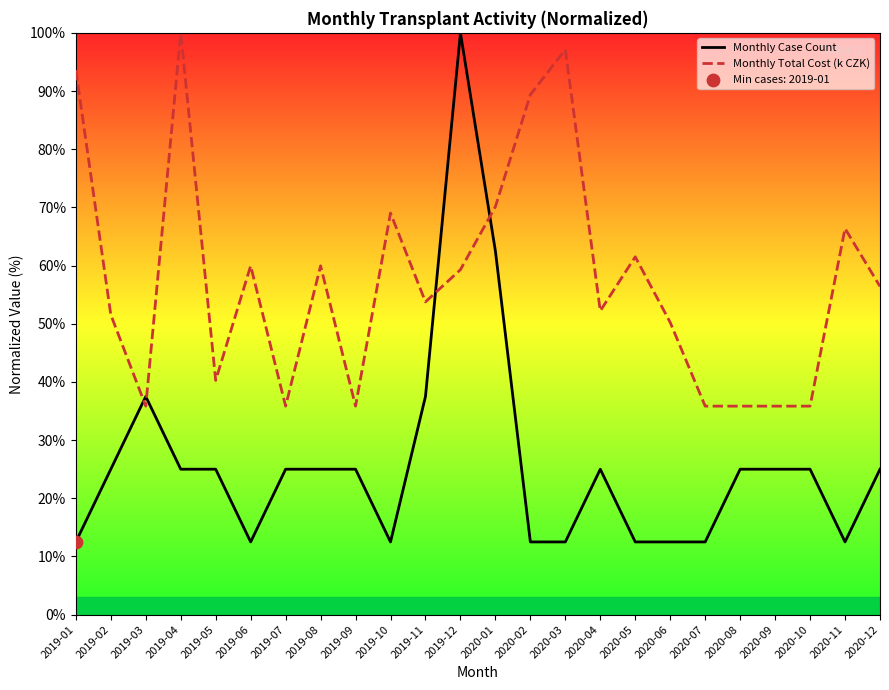

What are all the series names shown in the legend?

Monthly Case Count, Monthly Total Cost (k CZK)